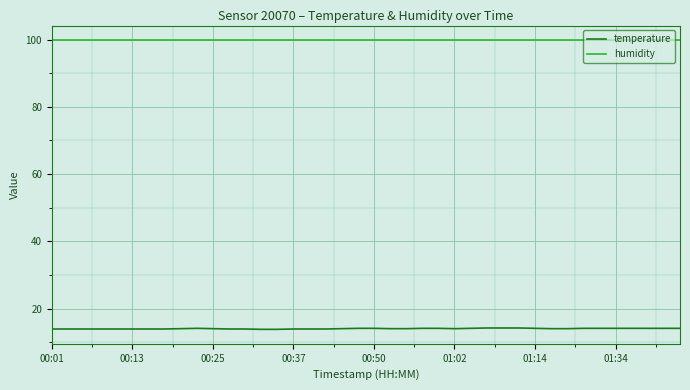

At how many categories does at least one series exceed 61?

40